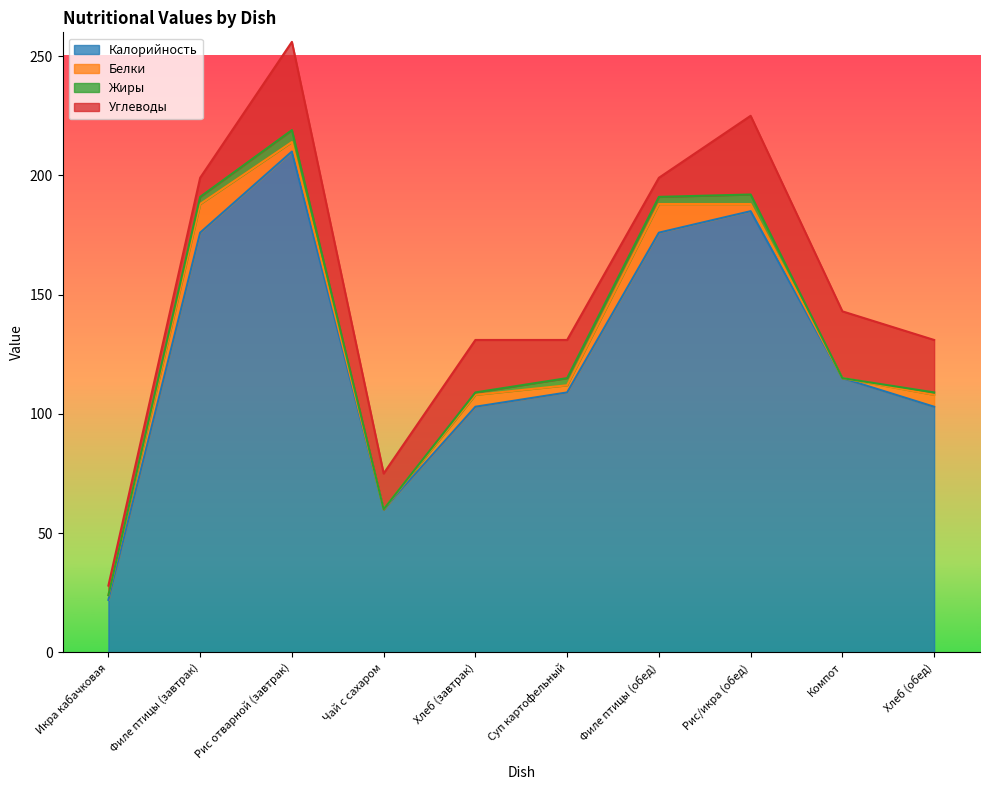

What is the sum of the Жиры values at Хлеб (обед) and Рис отварной (завтрак)?

6